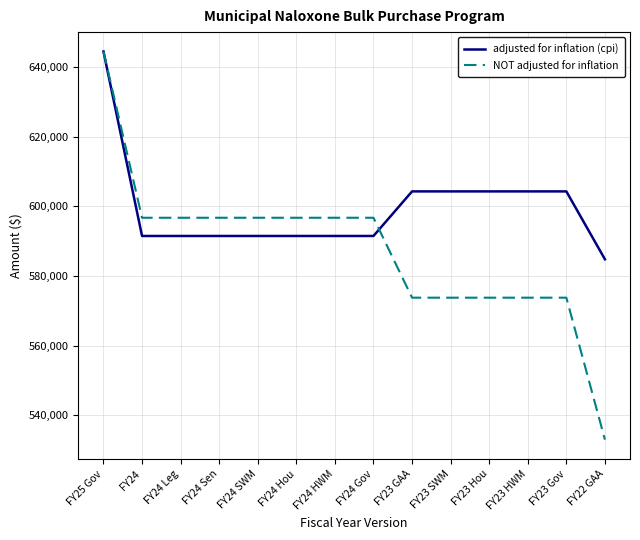

The adjusted for inflation (cpi) series shows 644447 at FY25 Gov. True or false?

True